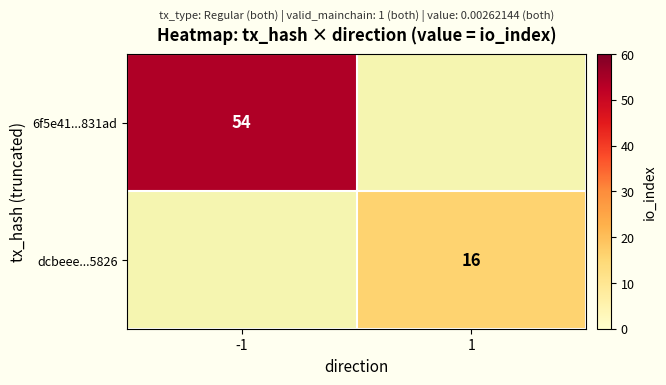

True or false: dcbeee...5826 has a value of 16 at 1.

True